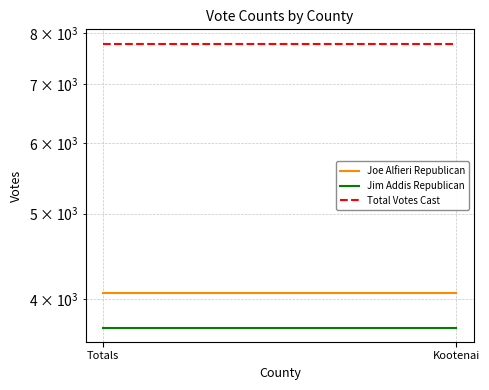

Is this an area chart (filled region under the line)?

No